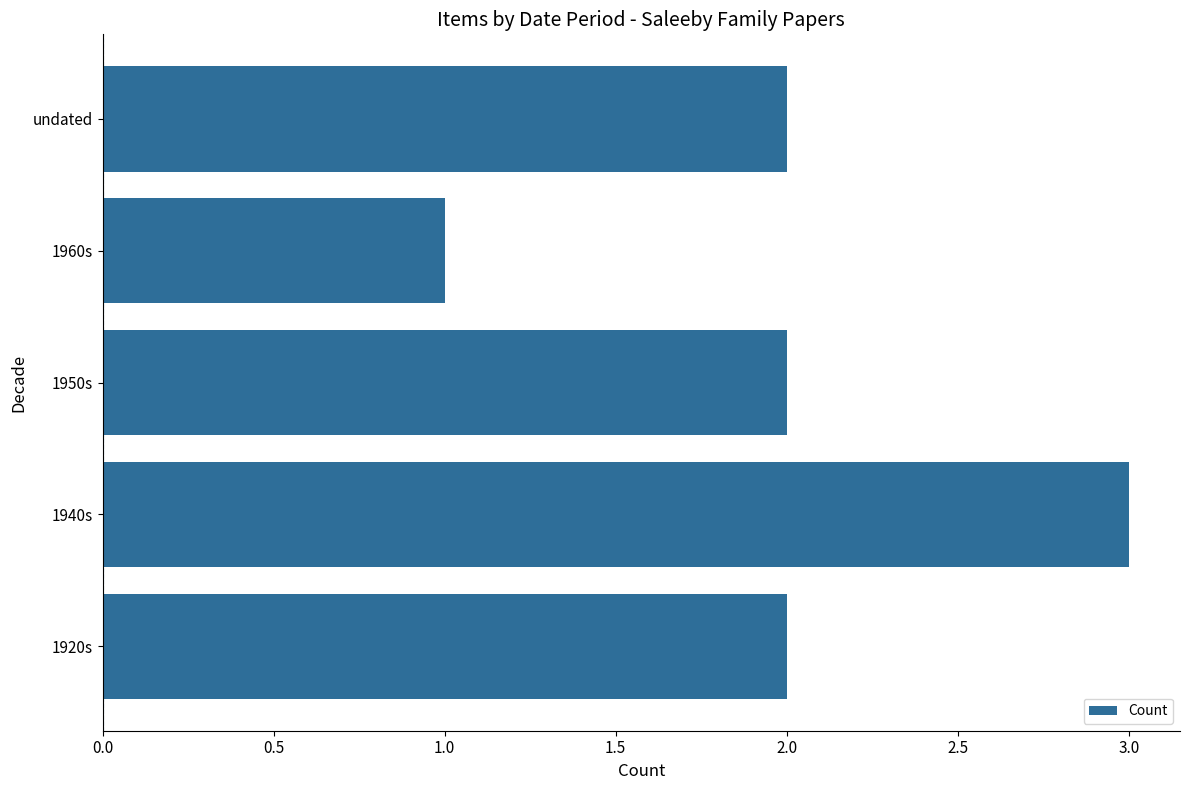

How many series are shown in this chart?

1